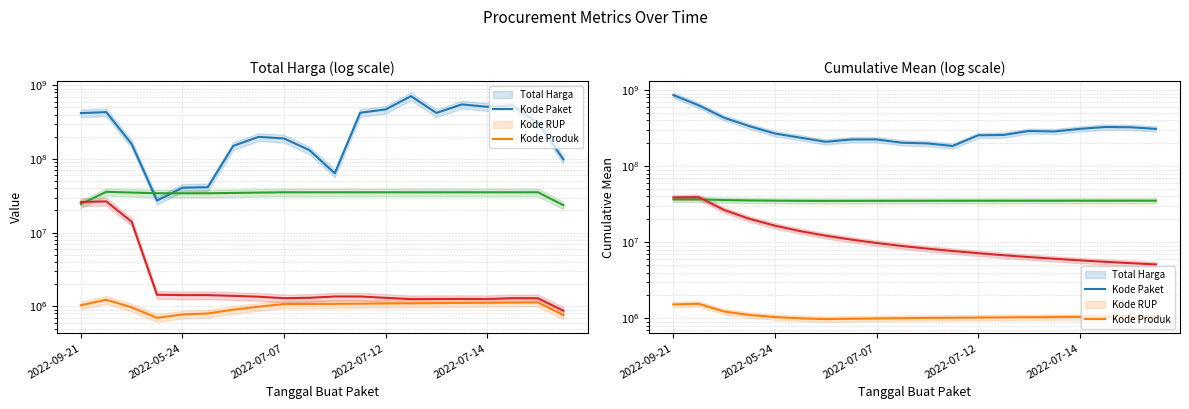

True or false: Kode RUP has more than 2 points higher than both neighbors.

False